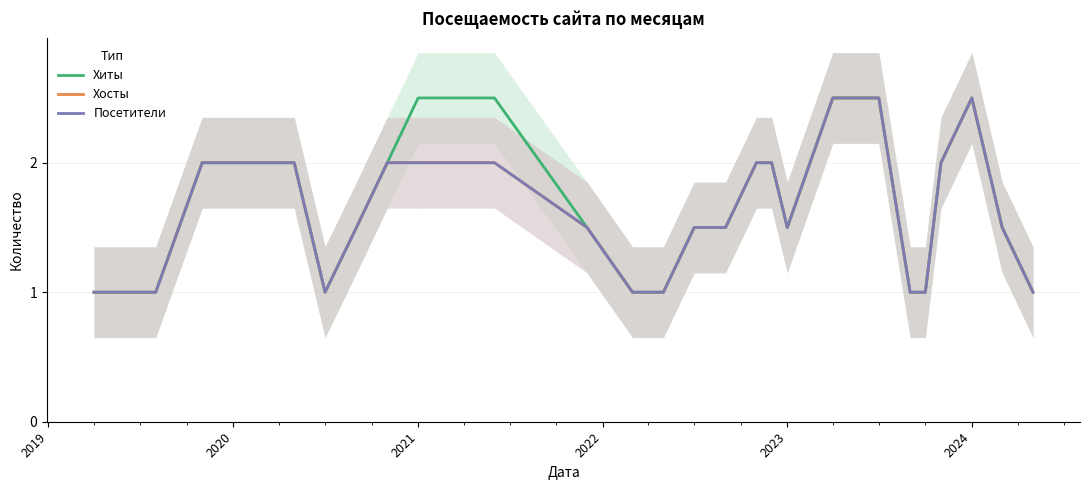

How many distinct data groups are displayed?

3